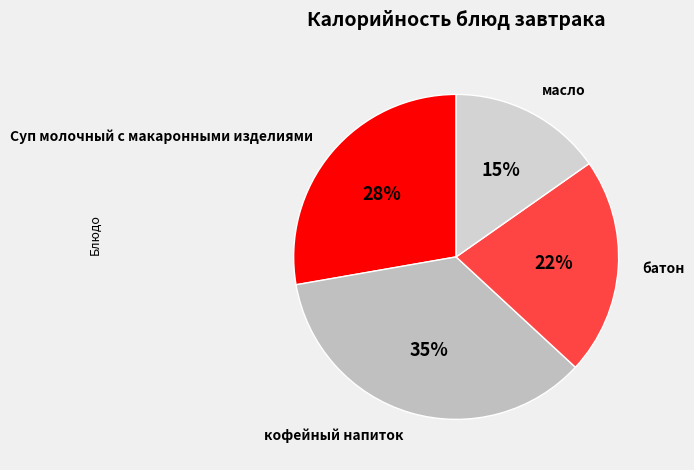

Does Суп молочный с макаронными изделиями account for over 50% of the chart?

No